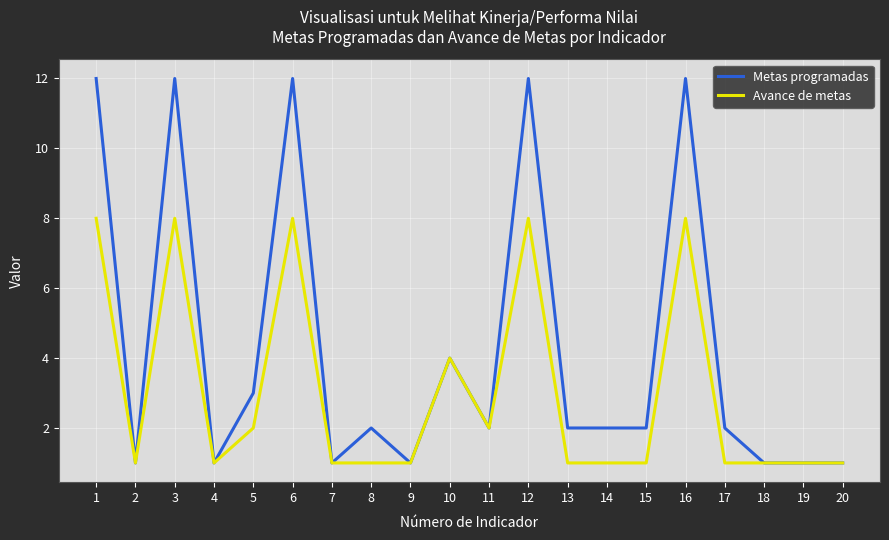

What value does the Avance de metas series have at 13?

1